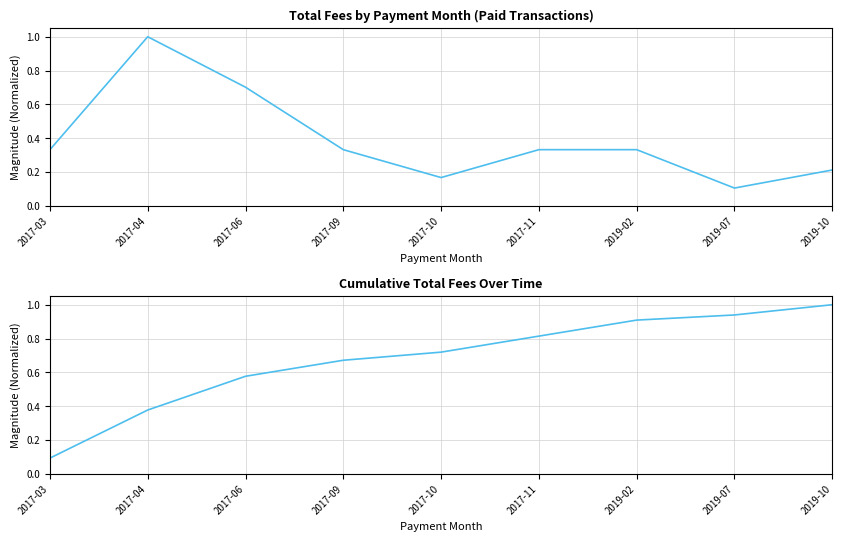

Reading left to right, transcribe all the data shown in this chart.

TotalFee (normalized): 0.3	1.0	0.7	0.3	0.2	0.3	0.3	0.1	0.2
Cumulative TotalFee (normalized): 0.1	0.4	0.6	0.7	0.7	0.8	0.9	0.9	1.0